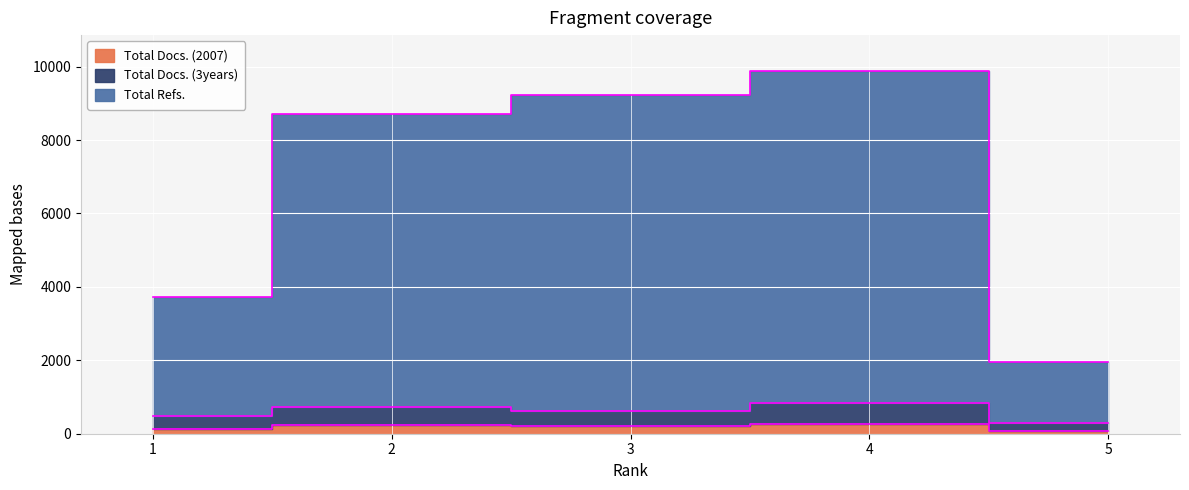

Is it true that Total Refs. equals 3257 at 2?

False